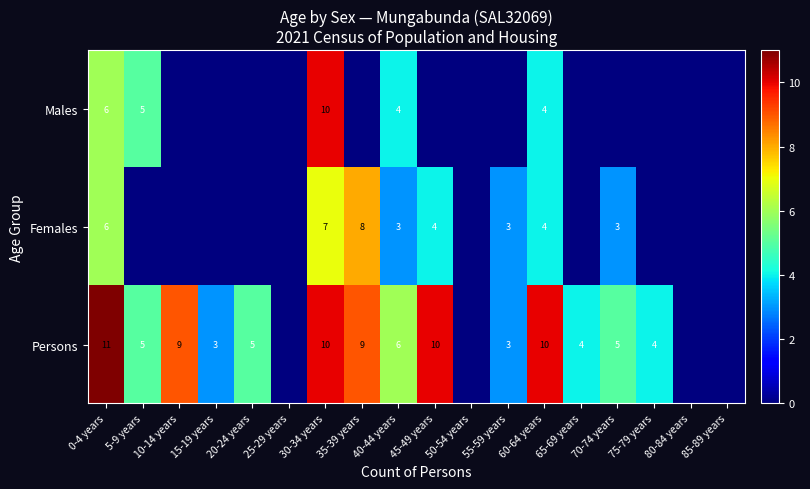

Is the value of Persons at 60-64 years greater than the value of Males at 40-44 years?

Yes